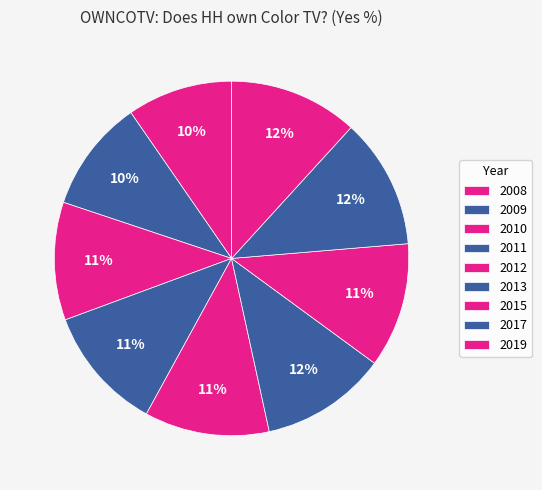

How many slices are in this pie chart?

9